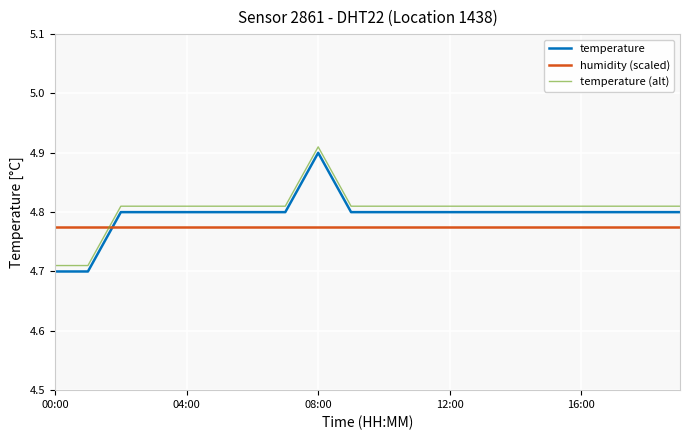

True or false: temperature (alt) and temperature intersect in this chart.

False